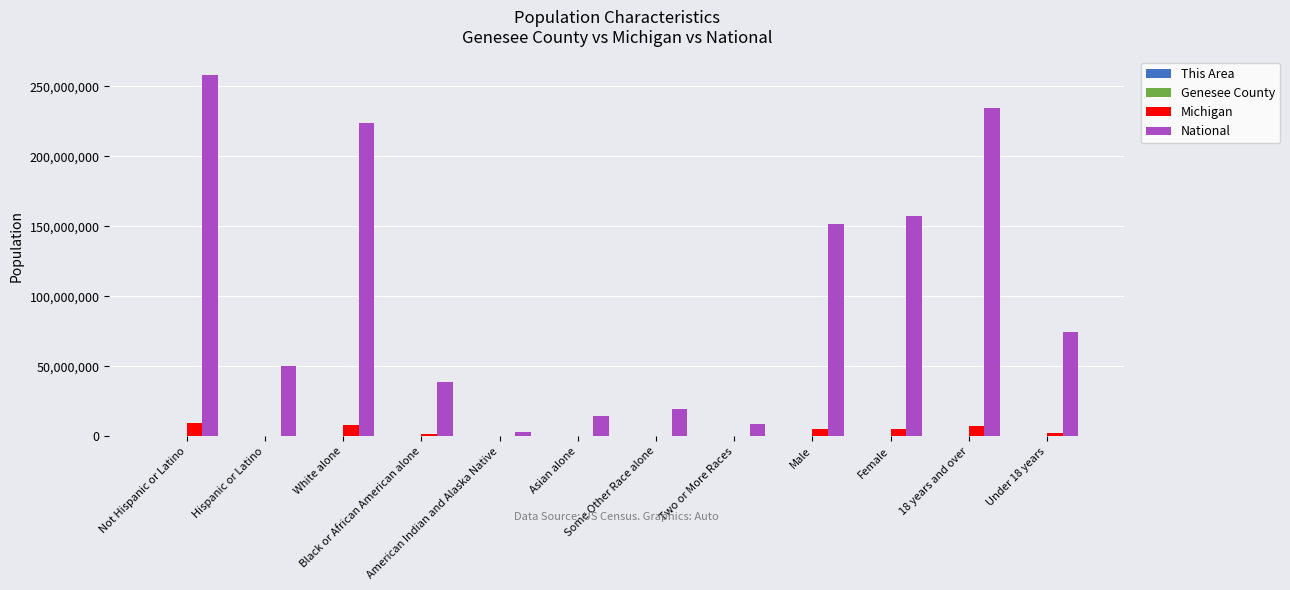

Is it true that National equals 132078422 at Not Hispanic or Latino?

False